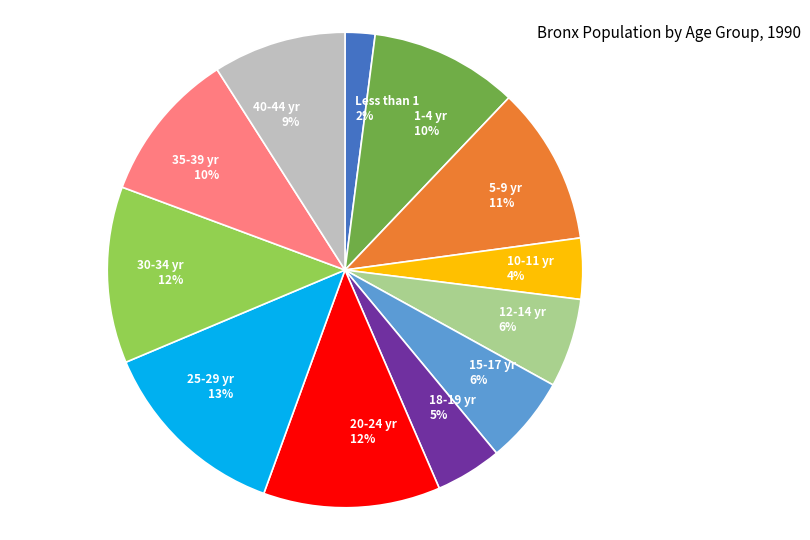

To the nearest percent, what portion does 1-4 yr represent?

10%